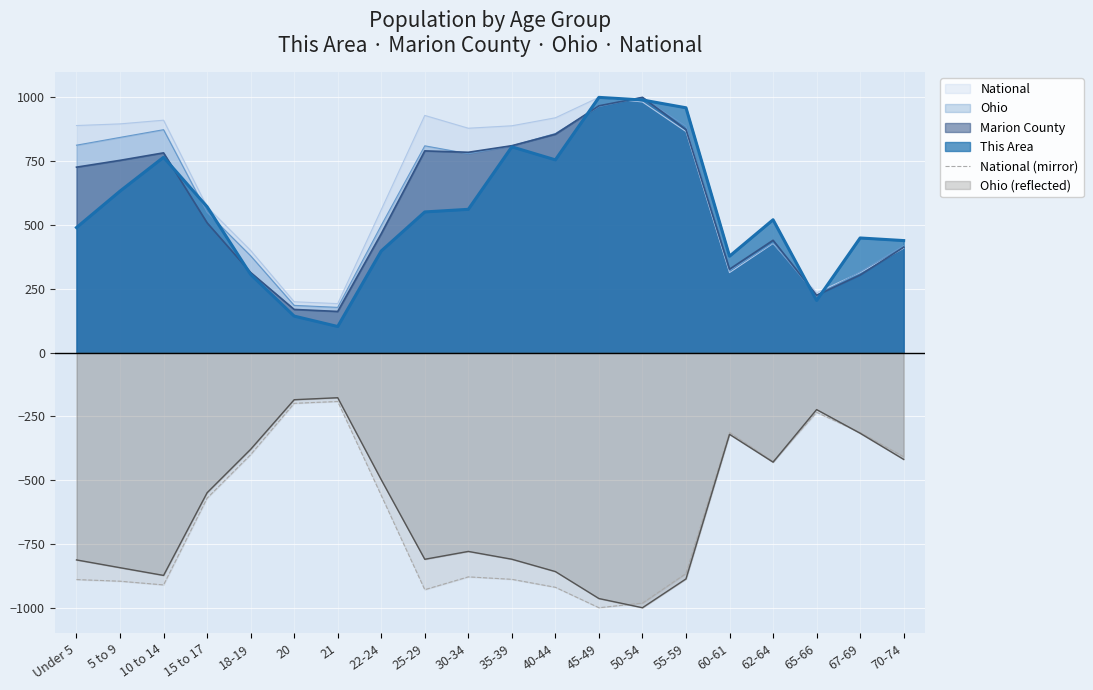

What is the smallest value displayed?

-1000.0